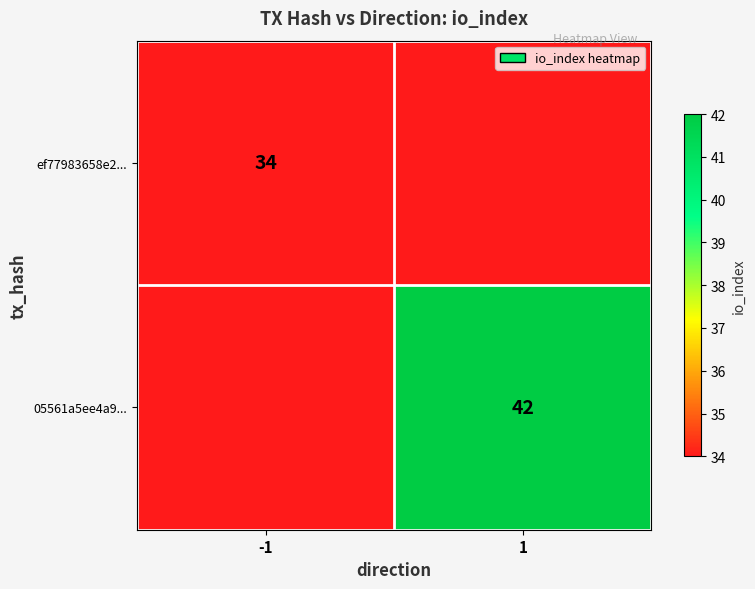

Is the value of 05561a5ee4a9... at 1 greater than the value of ef77983658e2... at -1?

Yes